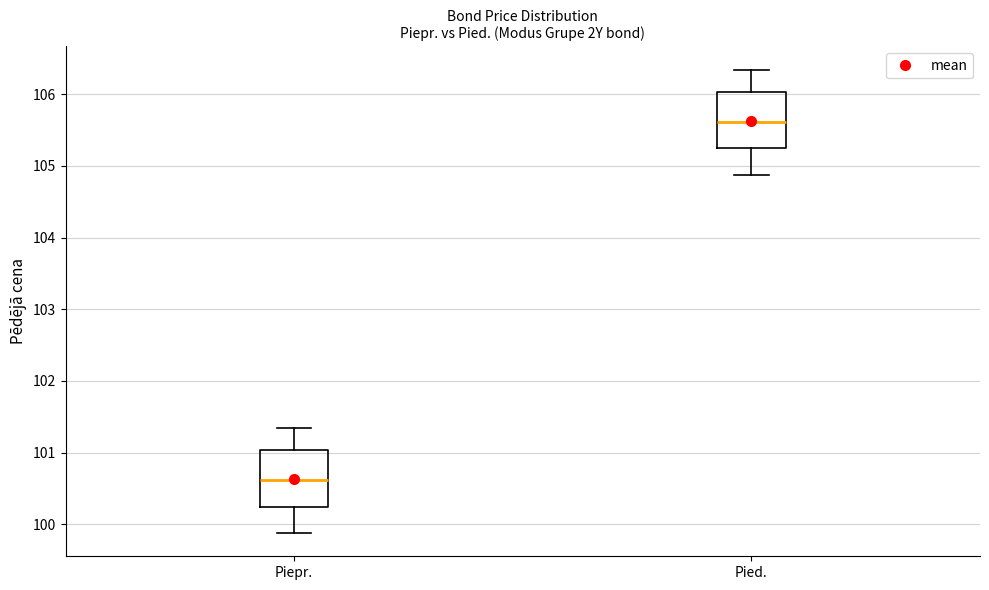

Where does the median line of the box for Piepr. sit on the y-axis? The values are not printed on the chart, so give them approximately, as read against the axis.

100.6